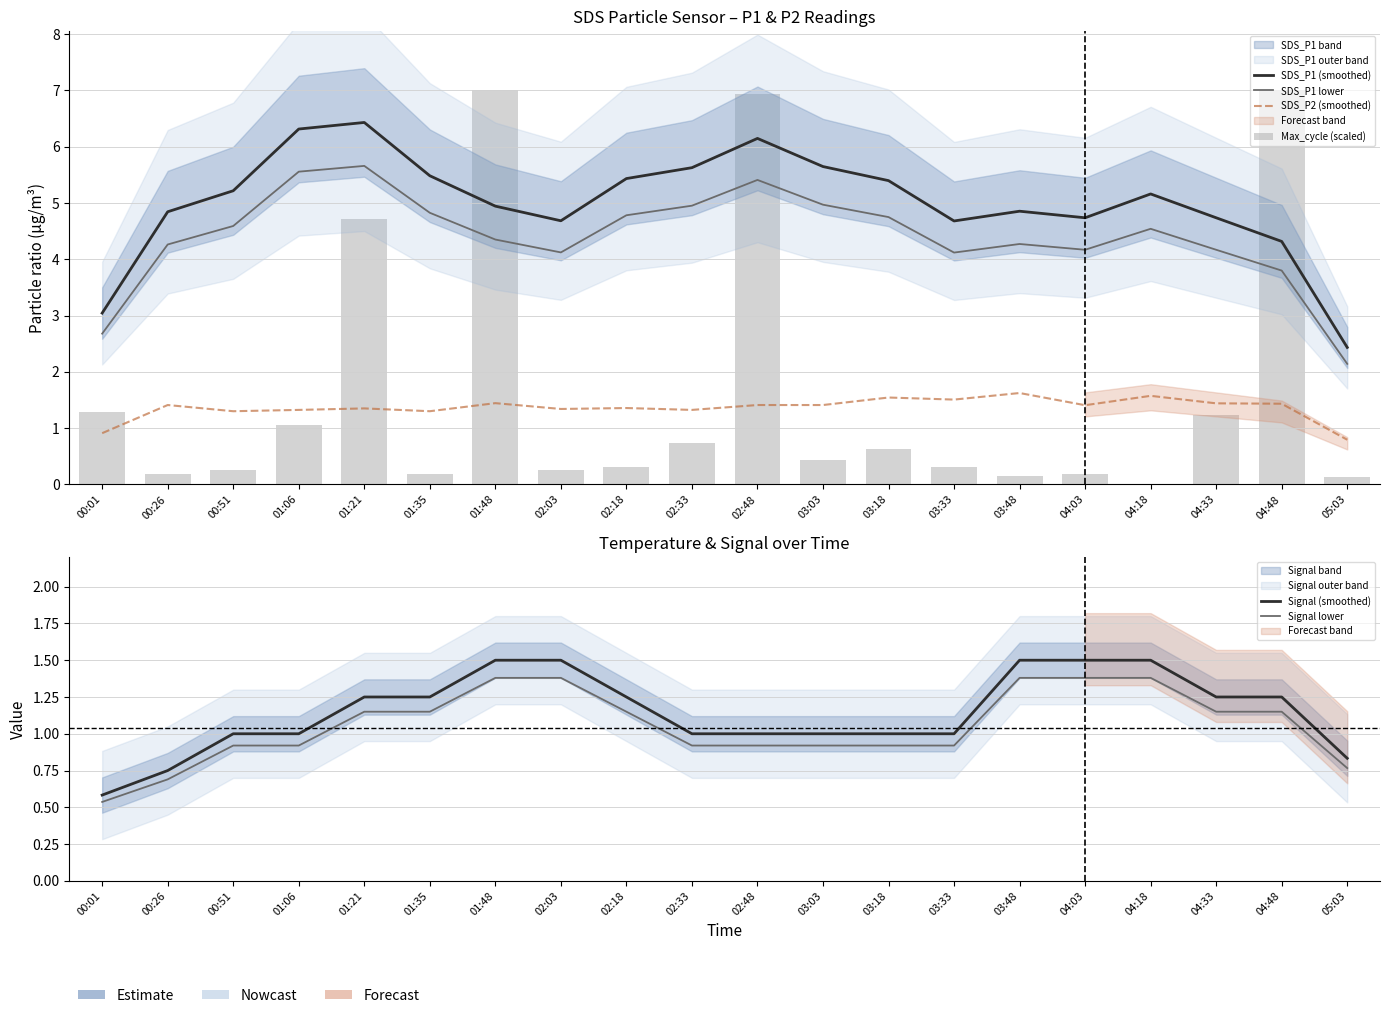

At which category is the sum across all series the highest?

02:48